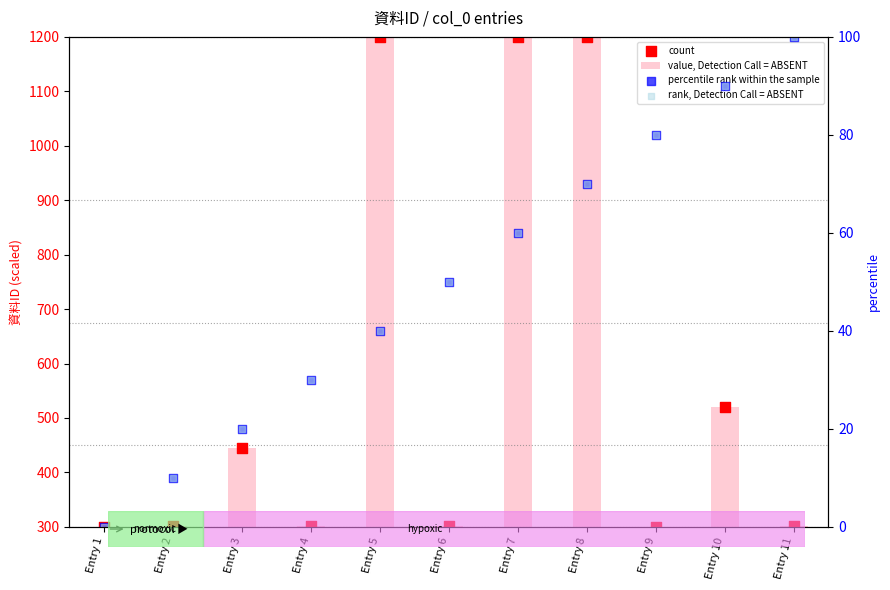

At how many categories does at least one series exceed 821?

3